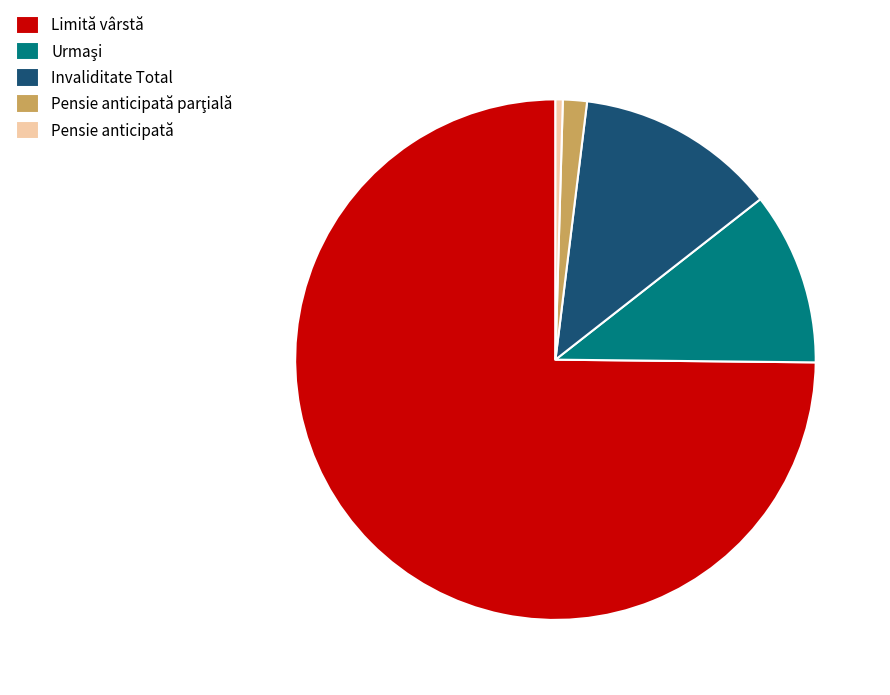

Which has a higher value, Invaliditate Total or Pensie anticipată?

Invaliditate Total